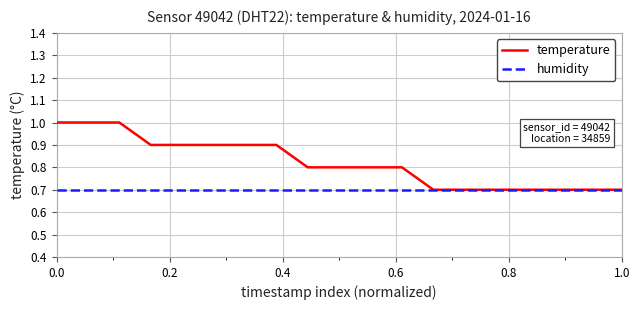

Which series has the widest spread of values?

temperature